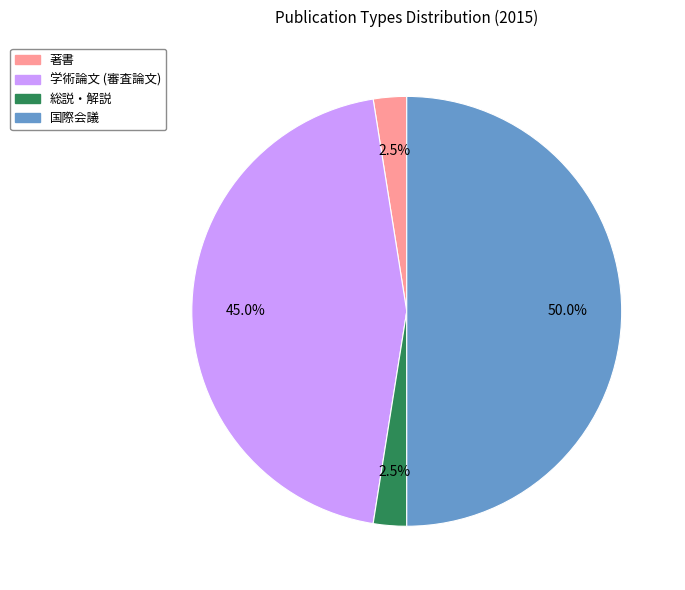

To the nearest percent, what portion does 国際会議 represent?

50%